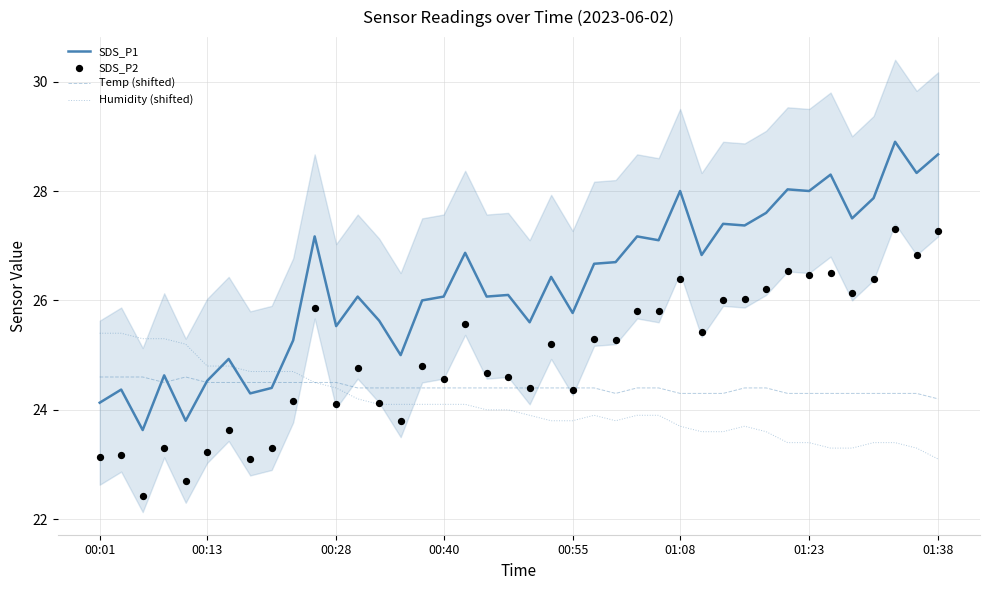

At which category is the sum across all series the highest?

37